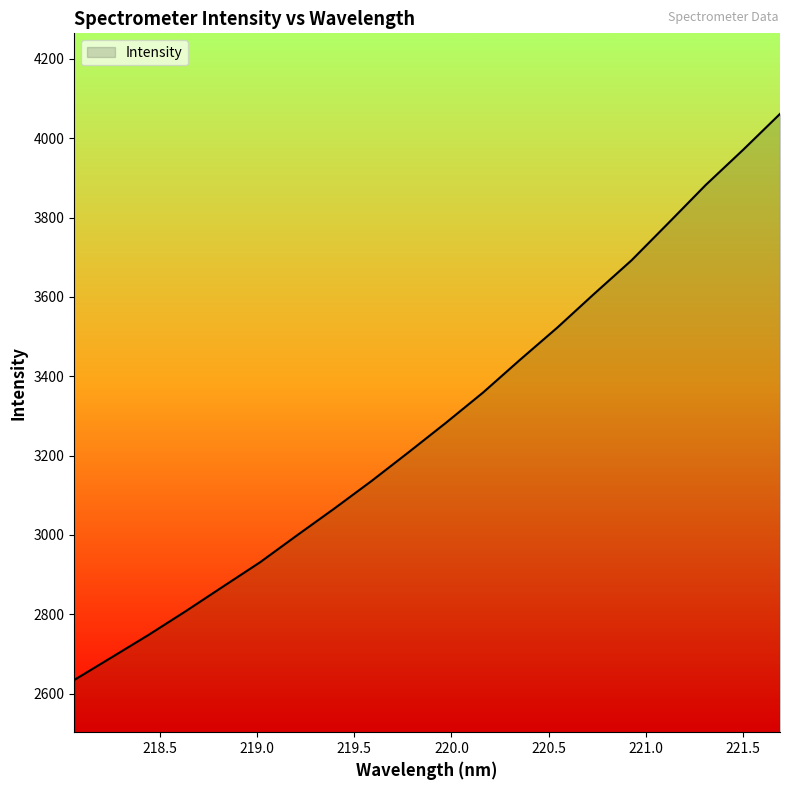

What is the greatest value displayed?

4061.5